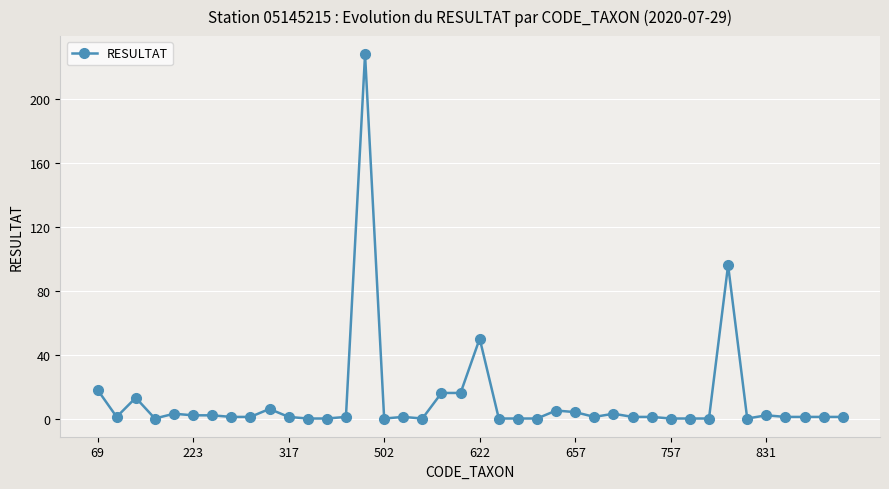

Does the chart have visible grid lines?

Yes